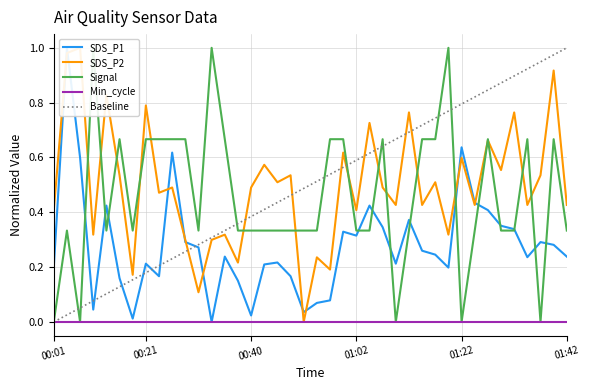

How many values in the SDS_P1 series exceed 0?

39